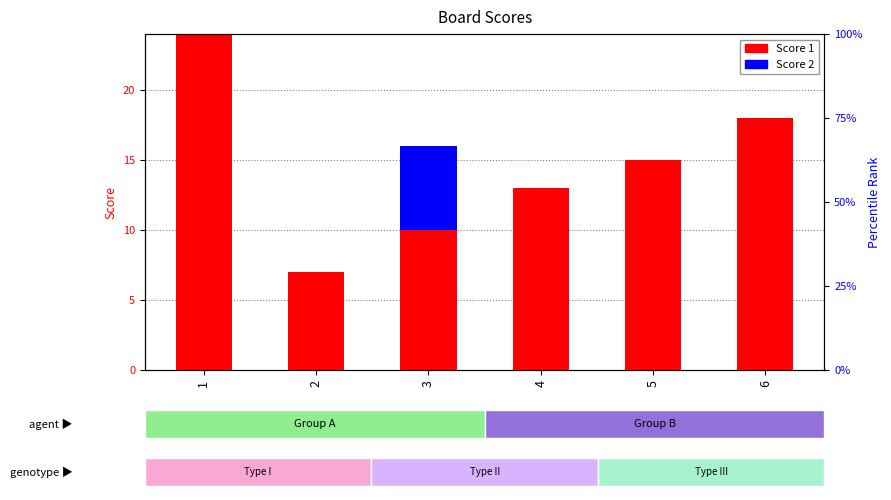

How many values in the Score 1 series exceed 15?

2